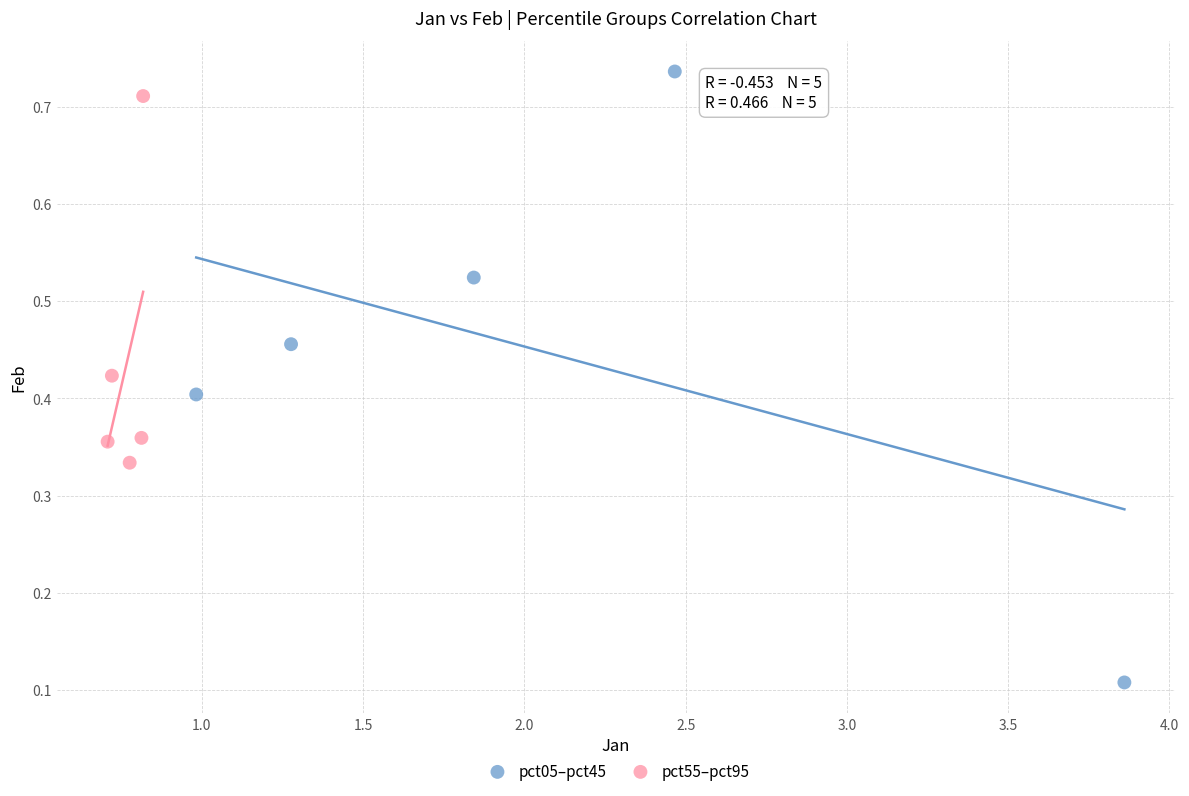

Which series contains the lowest Y value?

pct05–pct45